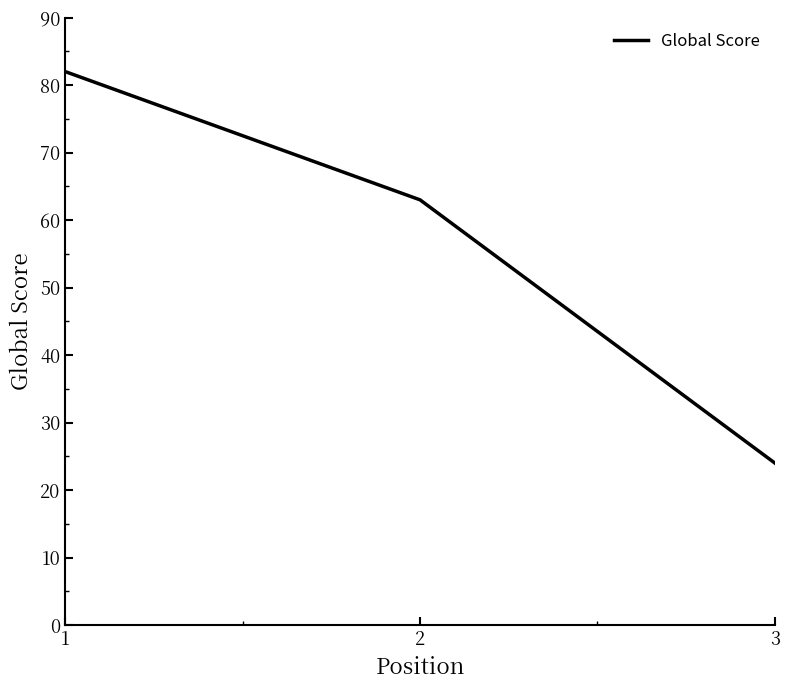

The value at 3 is 24. True or false?

True